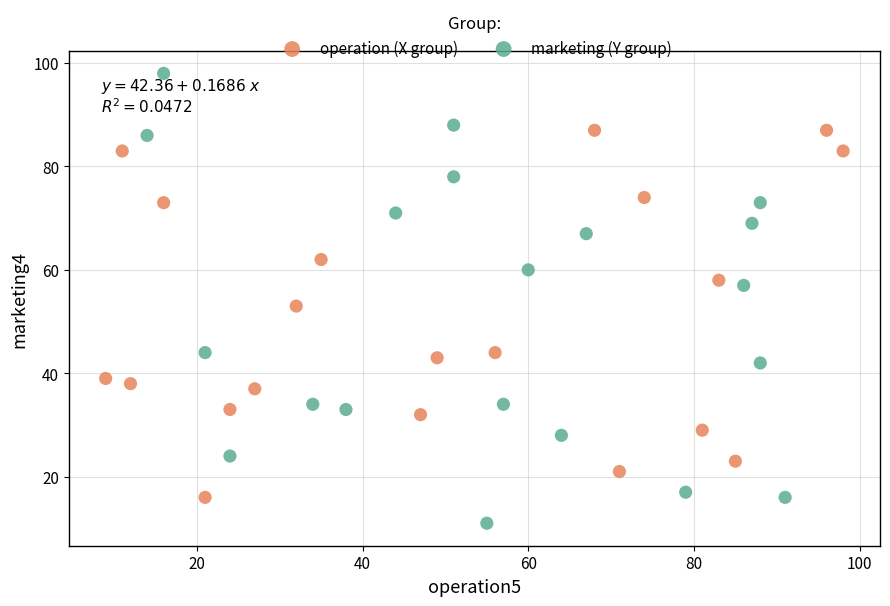

Which series has the largest Y range (max minus min)?

marketing (Y group)